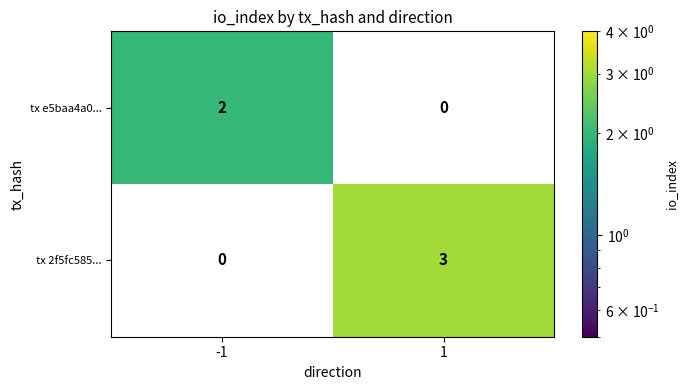

Which series has the widest spread of values?

tx 2f5fc585...